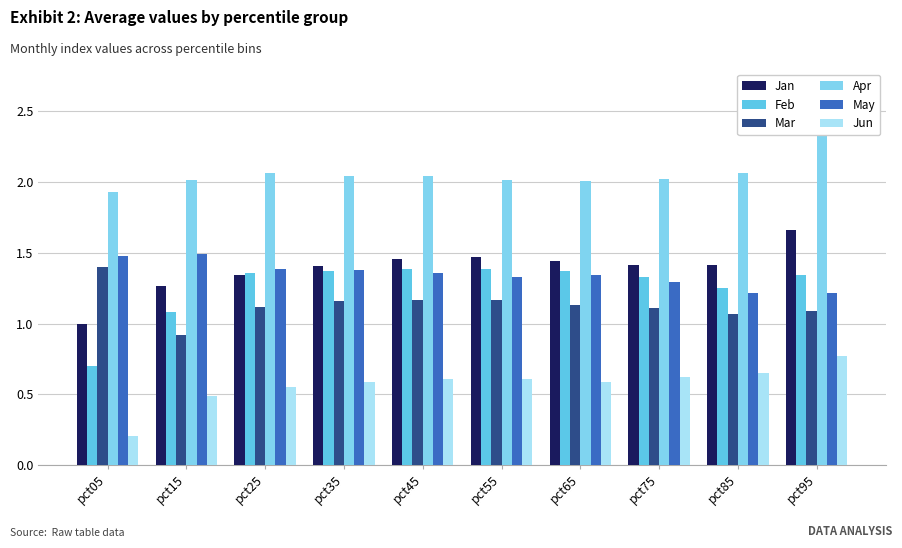

How many data points in Mar are less than 1?

1